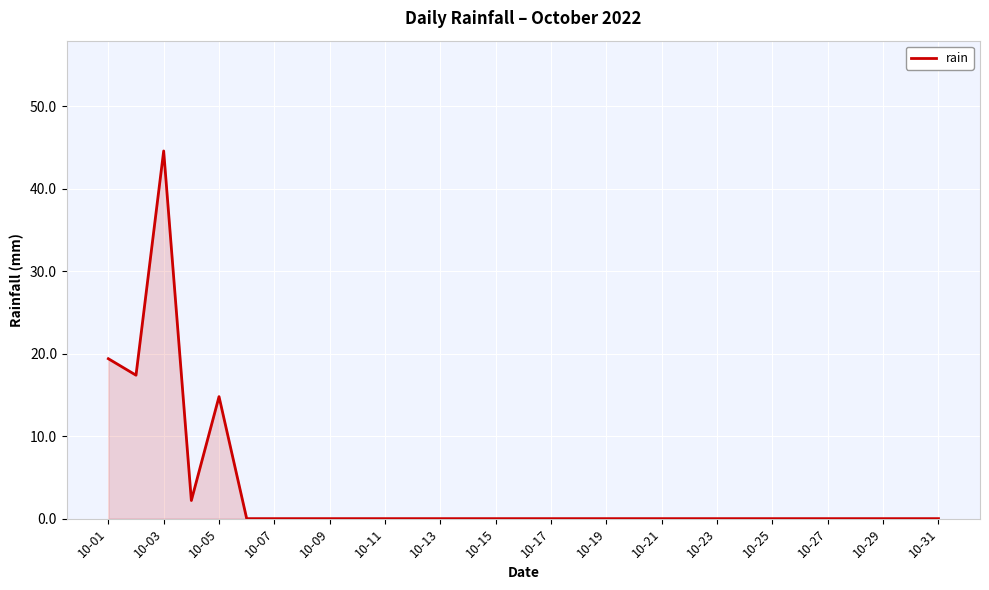

What is the difference between the maximum and minimum values?

44.6